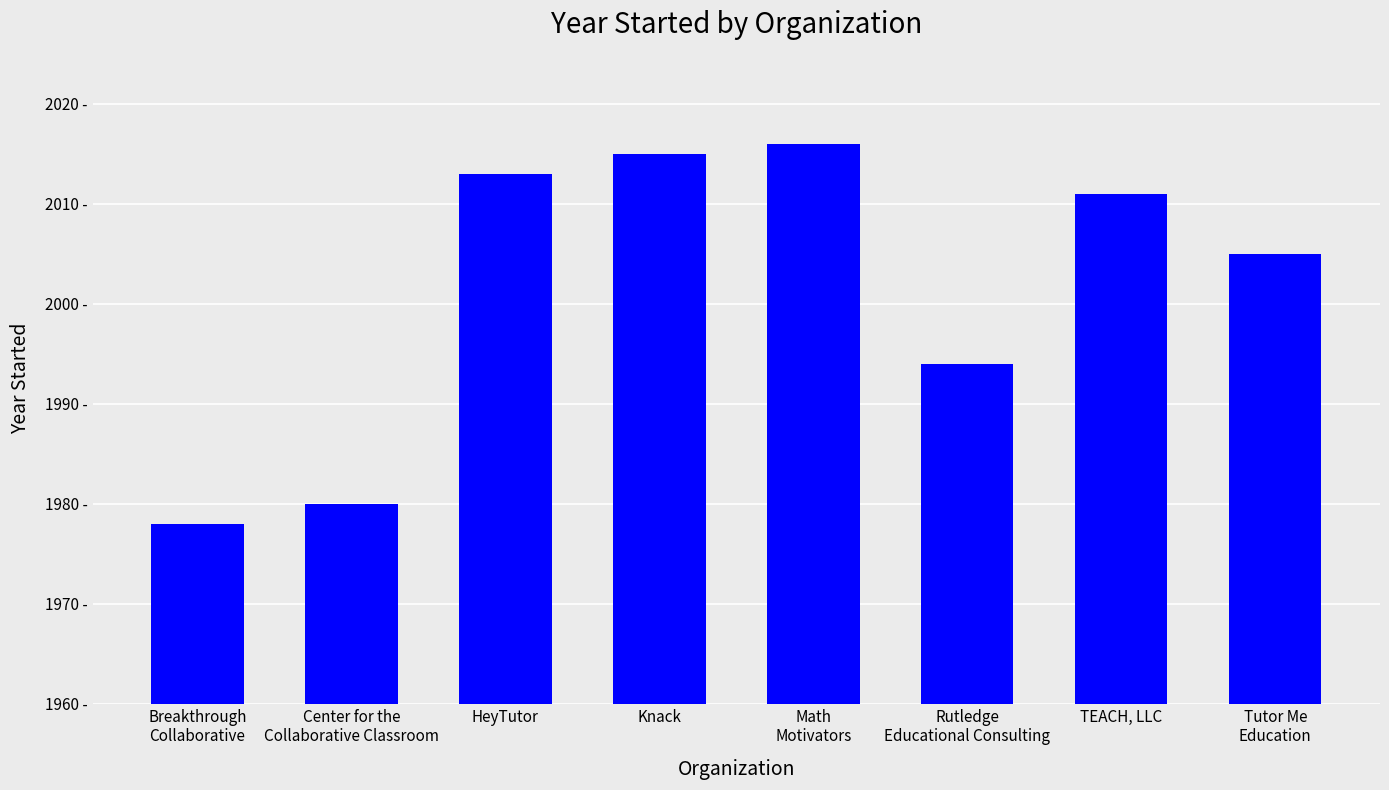

Between Tutor Me
Education and HeyTutor, which is larger?

HeyTutor